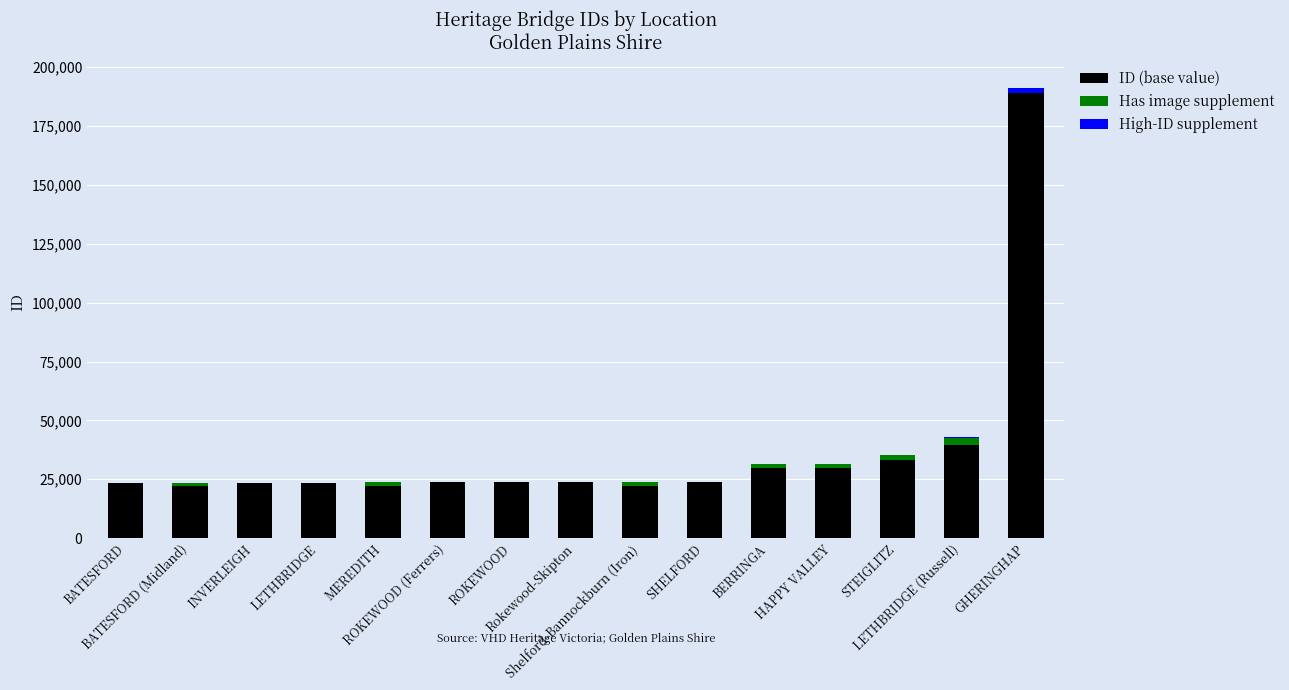

What is the highest value of the ID (base value) series?

188921.4